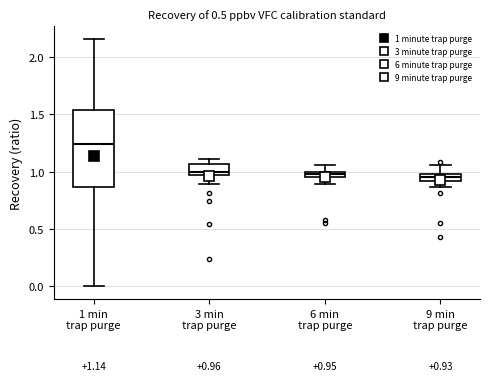

Which box has the highest median line?

1 min trap purge